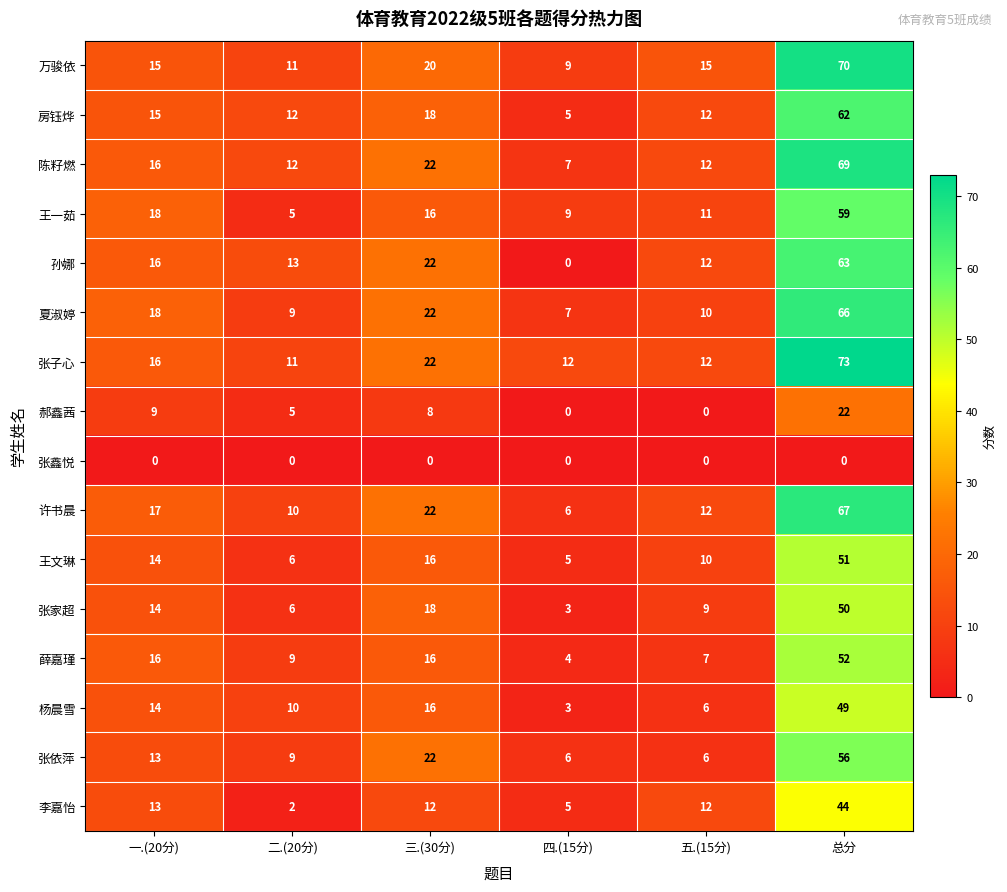

At which category is the sum across all series the highest?

总分